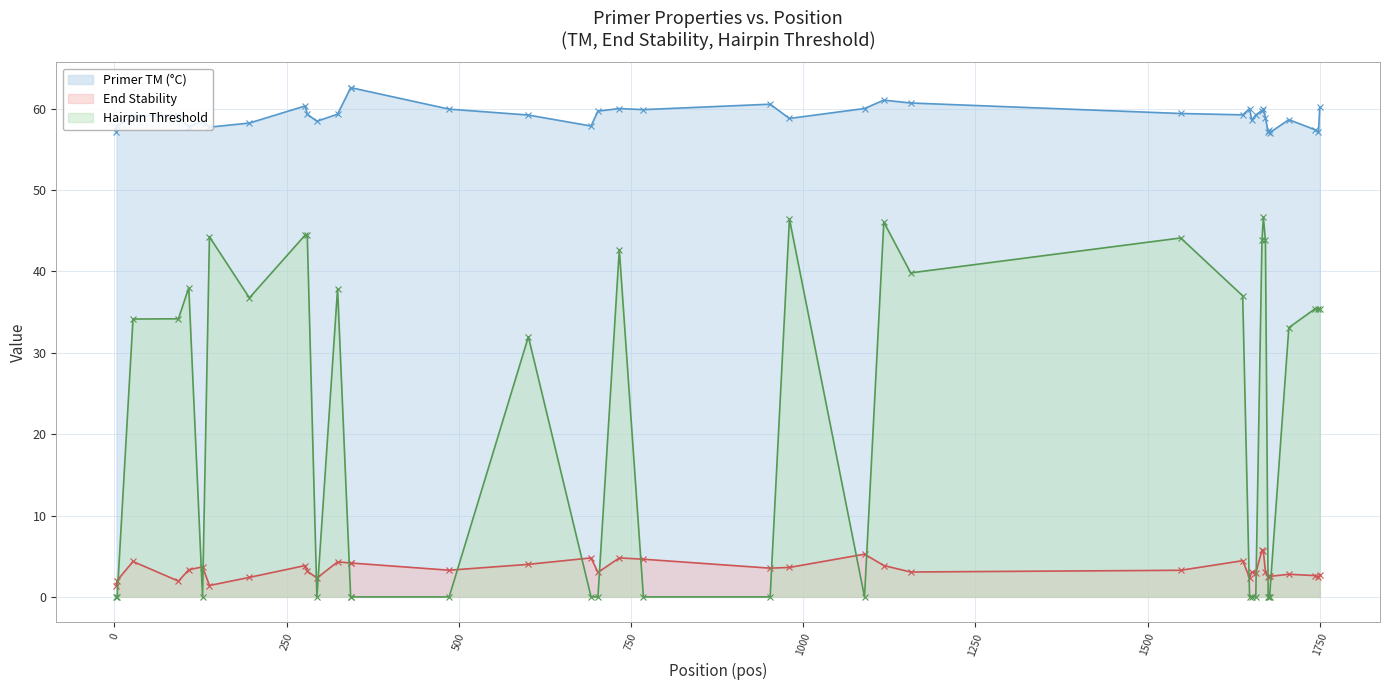

What is the difference between the maximum and minimum values in the Hairpin Threshold series?

46.7